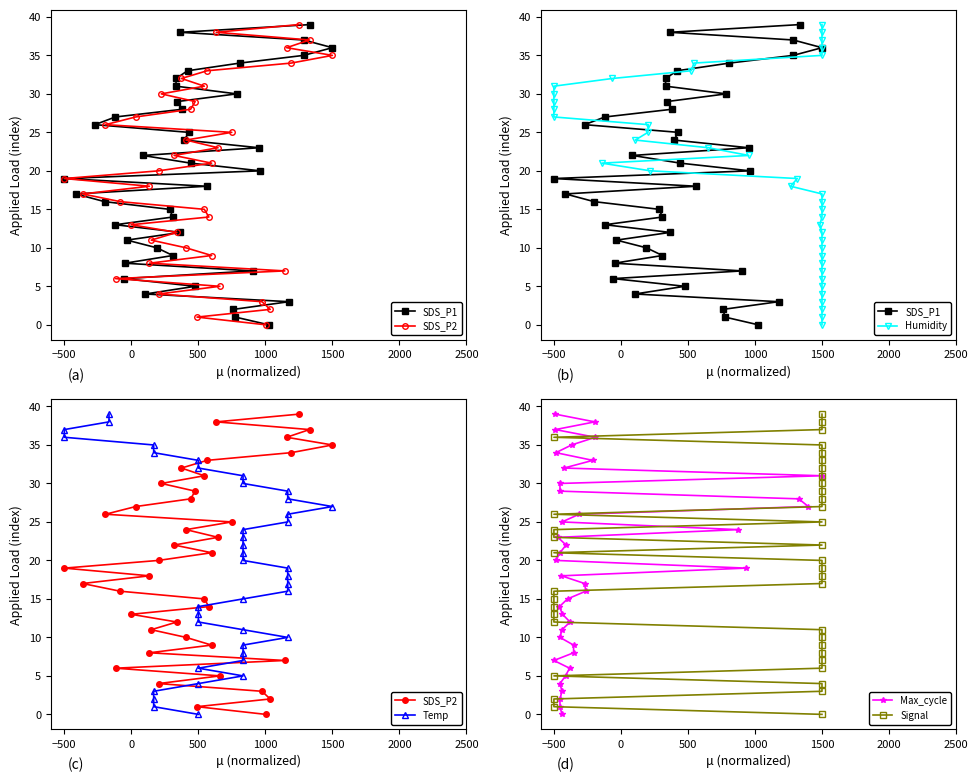

Reading left to right, what are all the values shown in this chart?

SDS_P1: 0	1	2	3	4	5	6	7	8	9	10	11	12	13	14	15	16	17	18	19	20	21	22	23	24	25	26	27	28	29	30	31	32	33	34	35	36	37	38	39
SDS_P2: 0	1	2	3	4	5	6	7	8	9	10	11	12	13	14	15	16	17	18	19	20	21	22	23	24	25	26	27	28	29	30	31	32	33	34	35	36	37	38	39
Humidity: 0	1	2	3	4	5	6	7	8	9	10	11	12	13	14	15	16	17	18	19	20	21	22	23	24	25	26	27	28	29	30	31	32	33	34	35	36	37	38	39
Temp: 0	1	2	3	4	5	6	7	8	9	10	11	12	13	14	15	16	17	18	19	20	21	22	23	24	25	26	27	28	29	30	31	32	33	34	35	36	37	38	39
Max_cycle: 0	1	2	3	4	5	6	7	8	9	10	11	12	13	14	15	16	17	18	19	20	21	22	23	24	25	26	27	28	29	30	31	32	33	34	35	36	37	38	39
Signal: 0	1	2	3	4	5	6	7	8	9	10	11	12	13	14	15	16	17	18	19	20	21	22	23	24	25	26	27	28	29	30	31	32	33	34	35	36	37	38	39